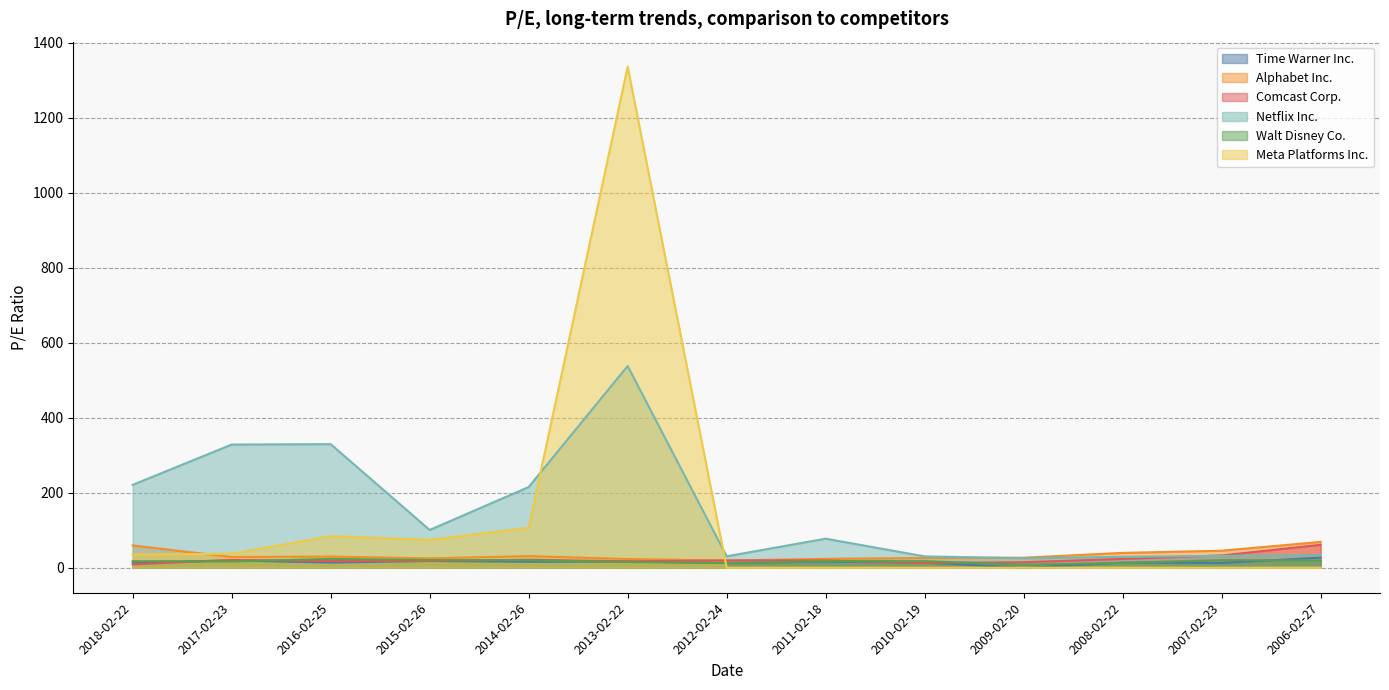

Is the value of Alphabet Inc. at 2008-02-22 greater than the value of Comcast Corp. at 2011-02-18?

Yes